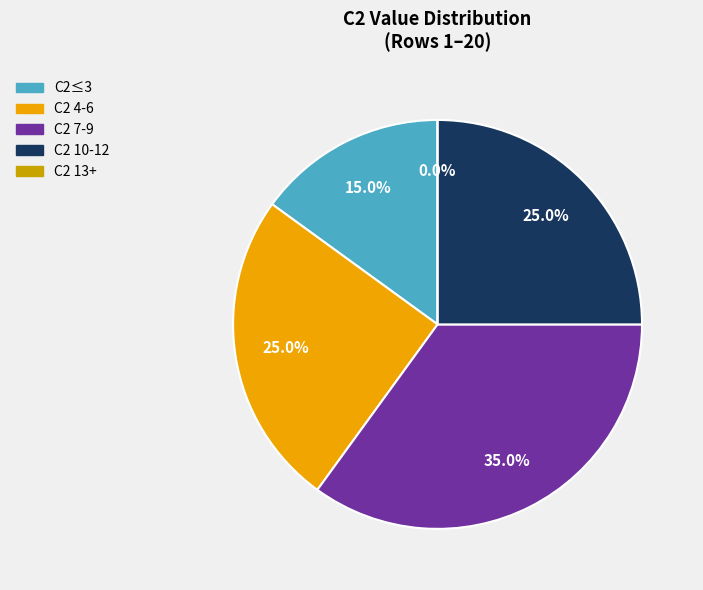

Is 4 the majority of the pie?

No